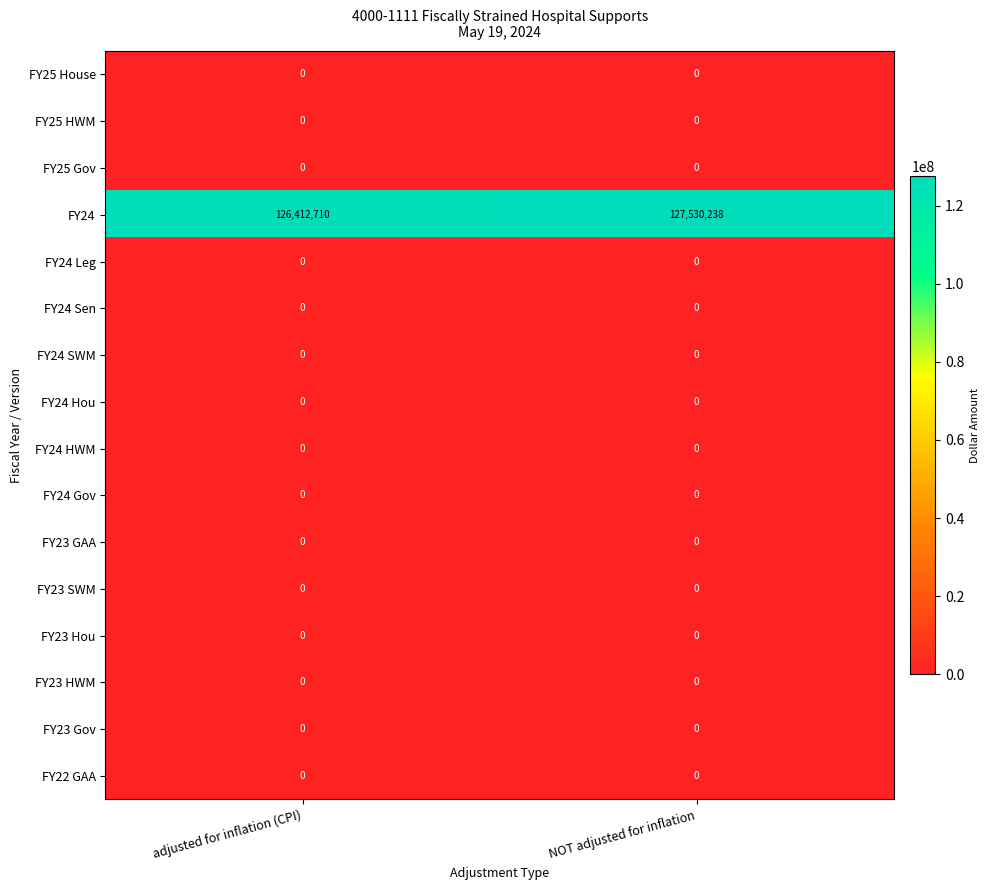

At which category does the chart reach its peak across all series?

NOT adjusted for inflation